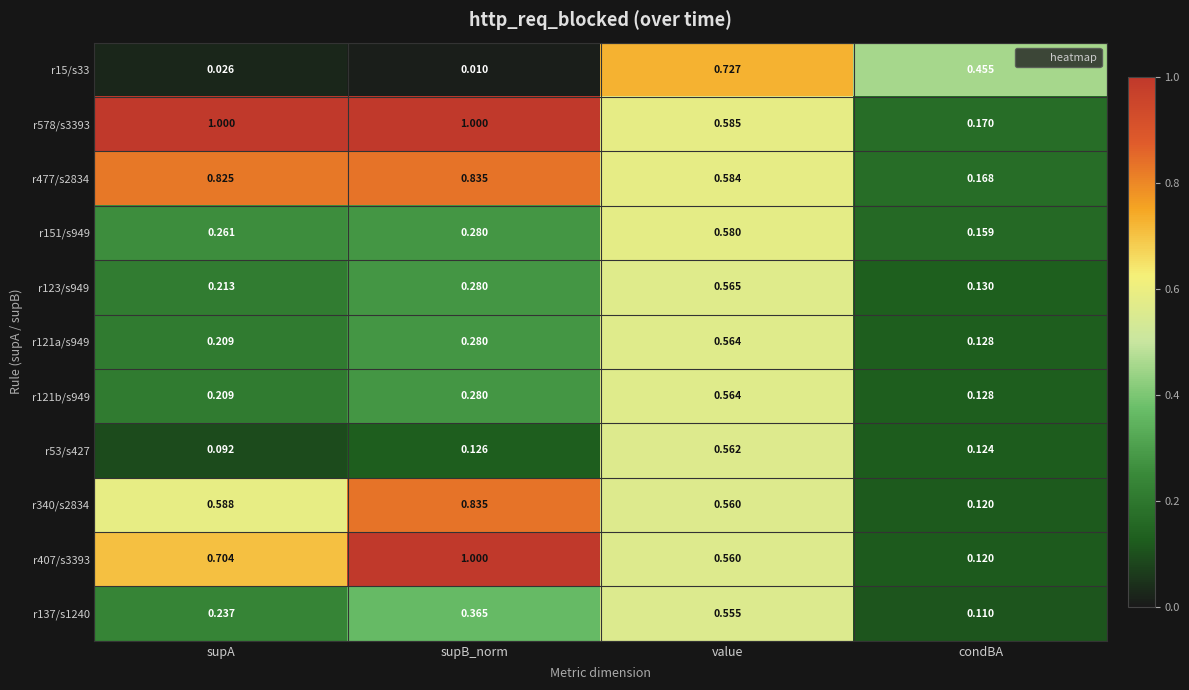

Which category has the lowest value across all series?

supB_norm